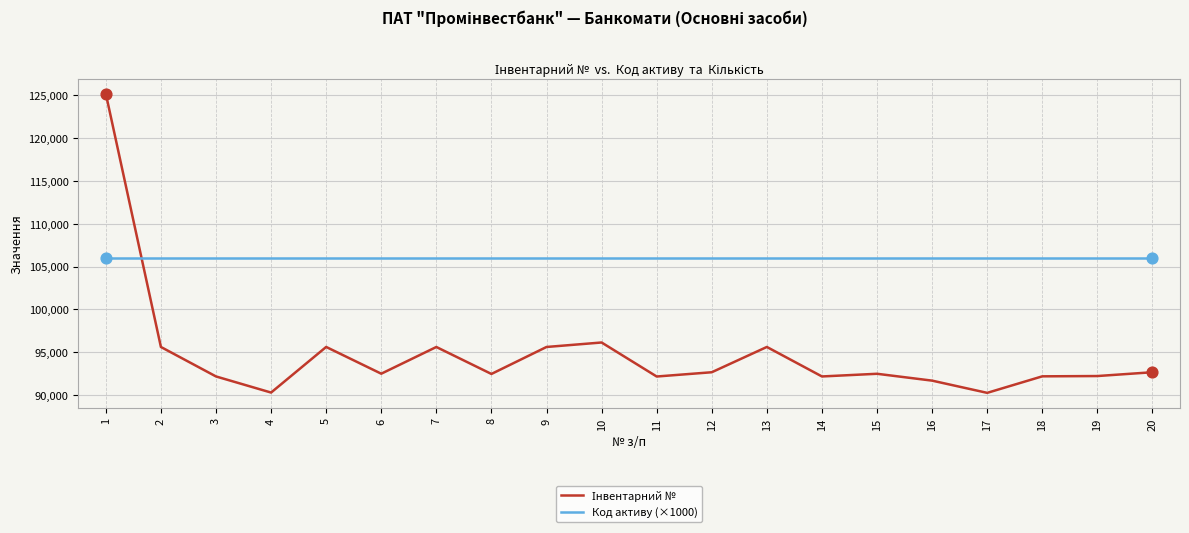

Which series has the largest total across all categories?

Код активу (×1000)